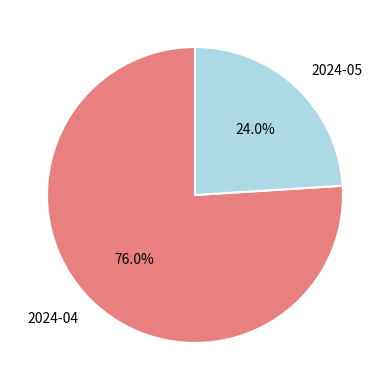

To the nearest percent, what is the combined percentage of 2024-05 and 2024-04?

100%